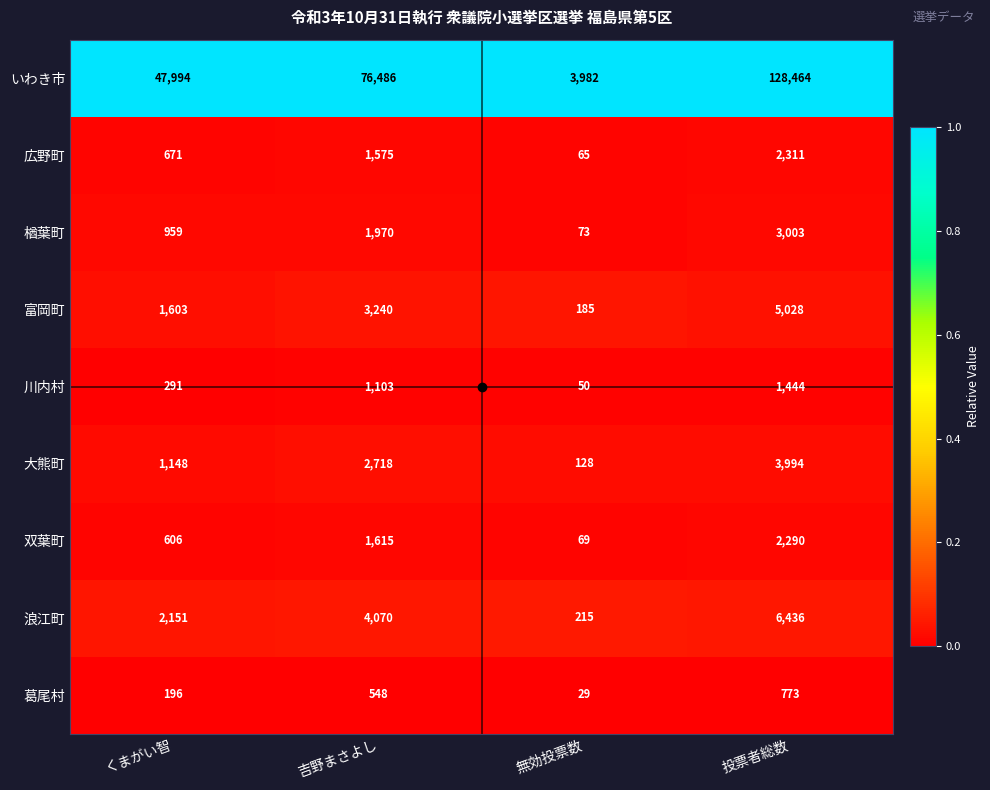

At which label does 大熊町 reach its minimum?

無効投票数